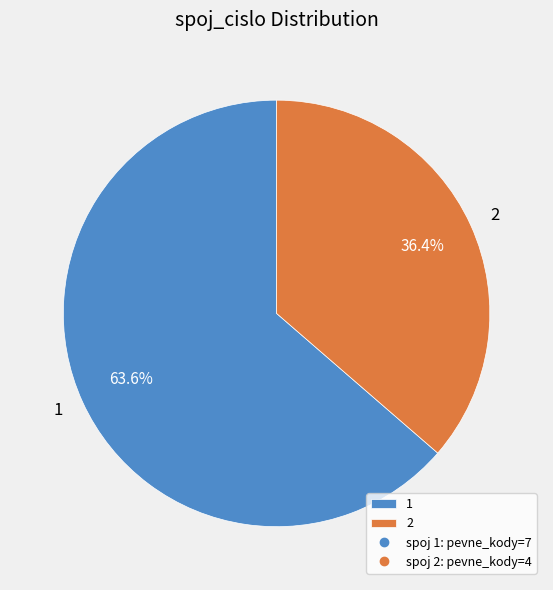

What percentage do 2 and 1 together represent?

100.0%